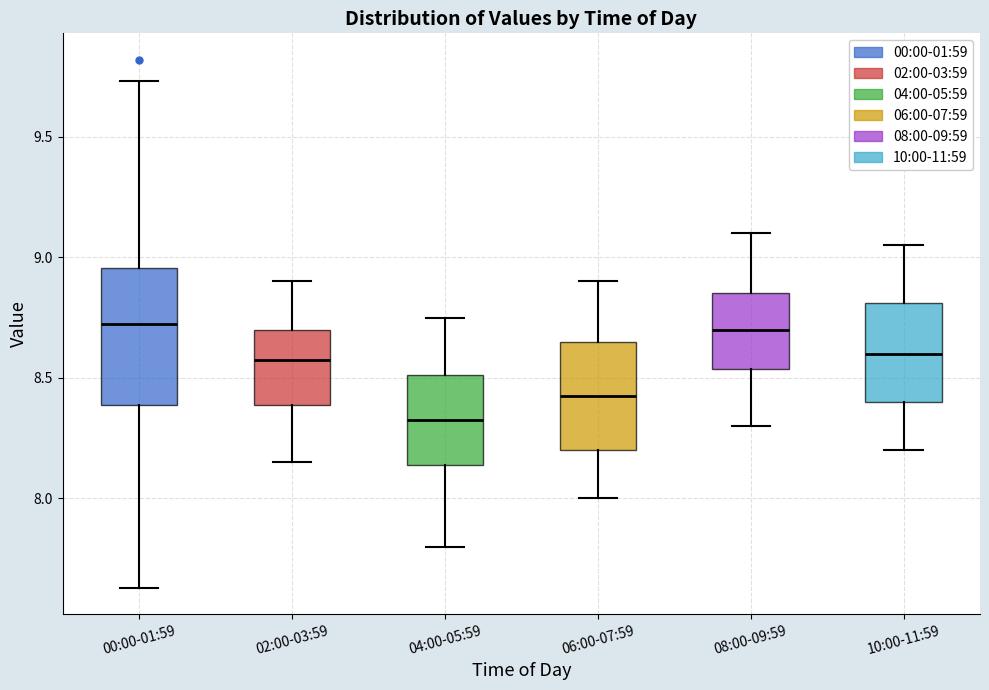

Reading left to right, transcribe this box plot: for each box, give where its median line is, the range the box spans, and where its two whiskers end, as read against the y-axis. The values are not printed on the chart, so give them approximately, as read against the axis.

00:00-01:59: median 8.75, box 8.40 to 8.95, whiskers 7.65 to 9.75
02:00-03:59: median 8.60, box 8.40 to 8.70, whiskers 8.15 to 8.90
04:00-05:59: median 8.35, box 8.15 to 8.50, whiskers 7.80 to 8.75
06:00-07:59: median 8.45, box 8.20 to 8.65, whiskers 8.00 to 8.90
08:00-09:59: median 8.70, box 8.55 to 8.85, whiskers 8.30 to 9.10
10:00-11:59: median 8.60, box 8.40 to 8.80, whiskers 8.20 to 9.05